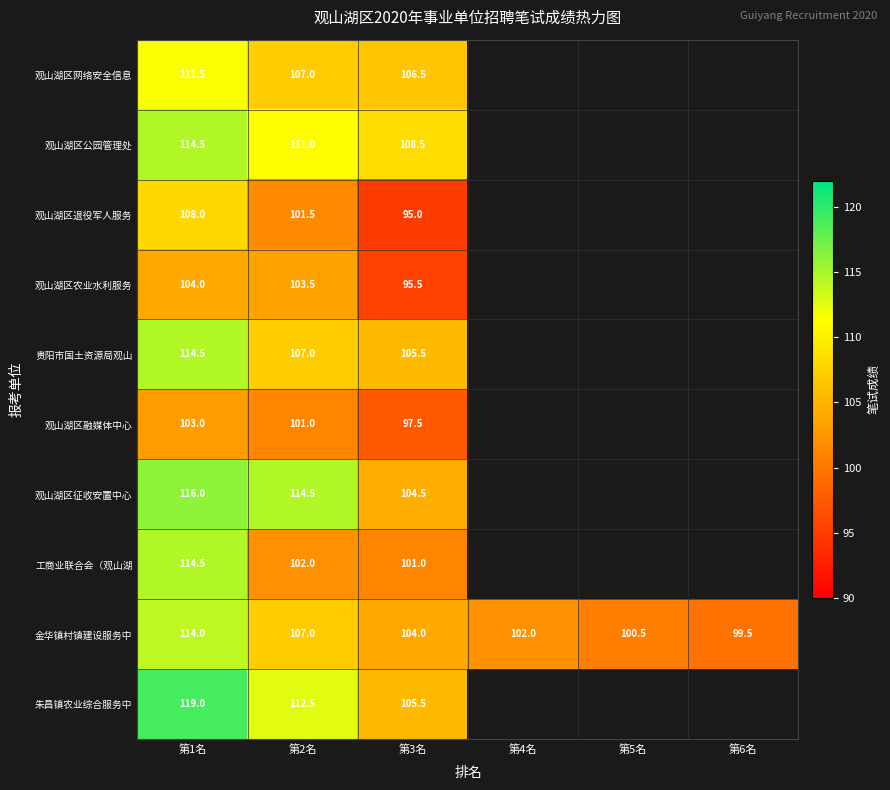

At how many categories does at least one series exceed 113?

2